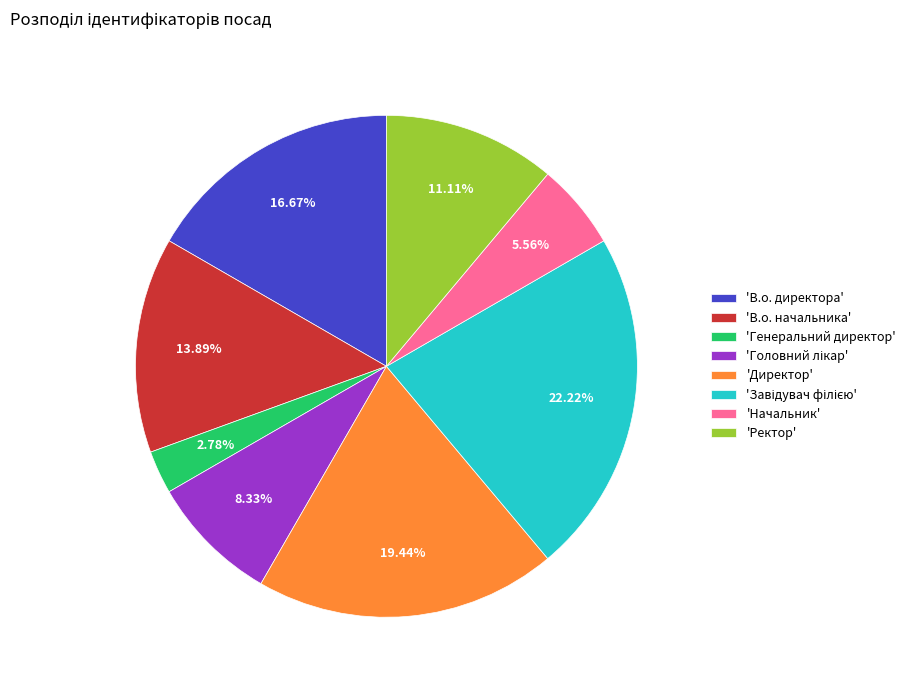

Which slice is the smallest?

'Генеральний директор'